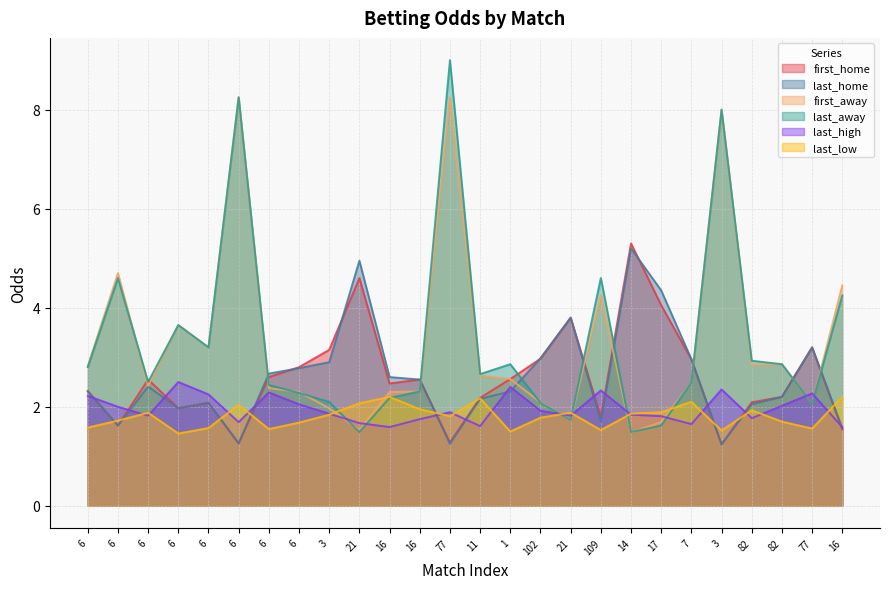

List the labels in order of last_low value, largest first.

16, 16, 11, 7, 21, 6, 16, 82, 17, 6, 21, 14, 3, 77, 102, 6, 82, 6, 6, 6, 77, 6, 109, 3, 1, 6